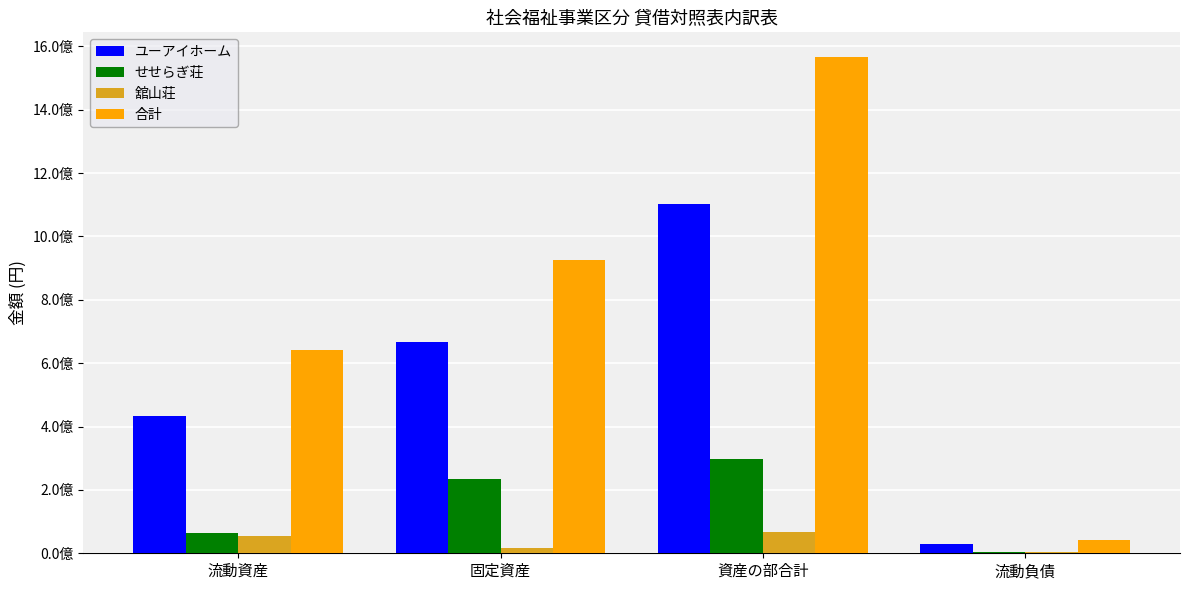

Which has a higher value, 固定資産 or 流動負債?

固定資産